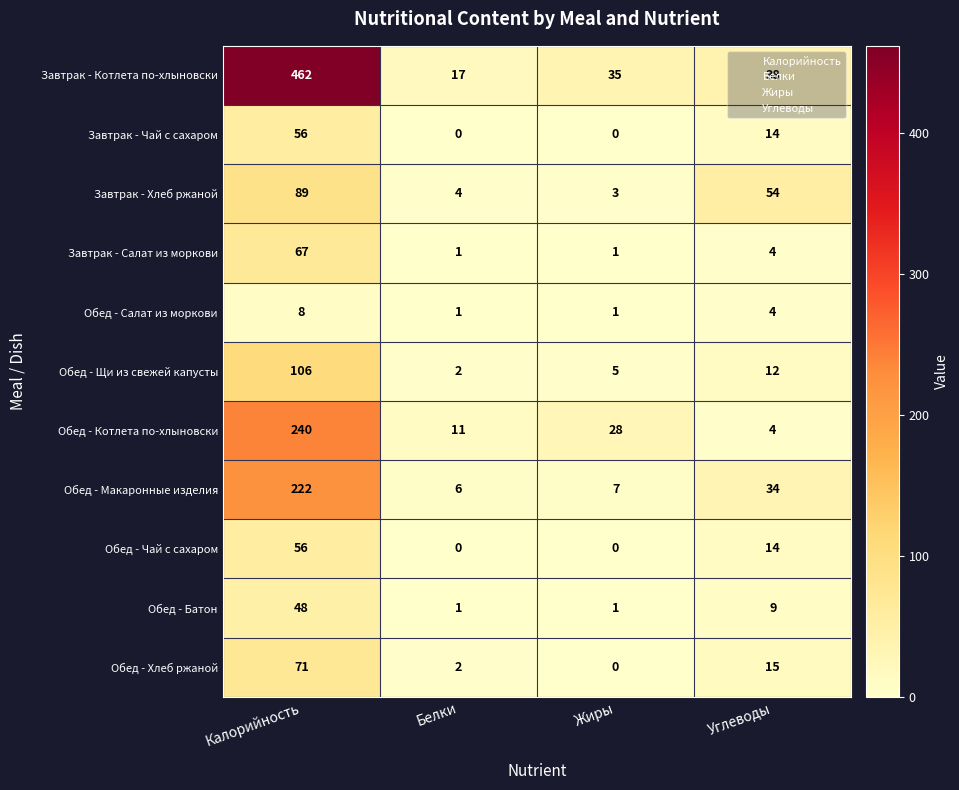

Which series has the largest total across all categories?

Завтрак - Котлета по-хлыновски